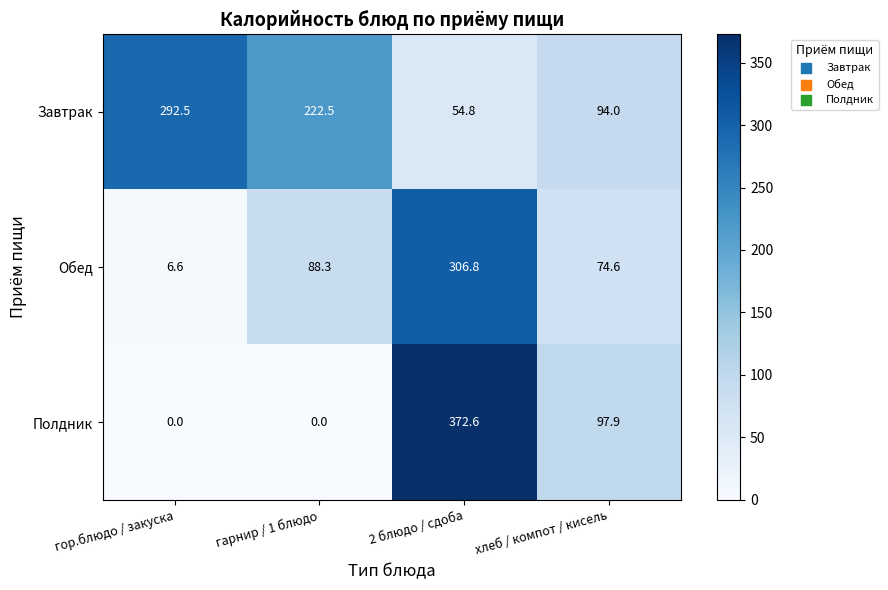

What is the total value across all series at хлеб / компот / кисель?

266.5